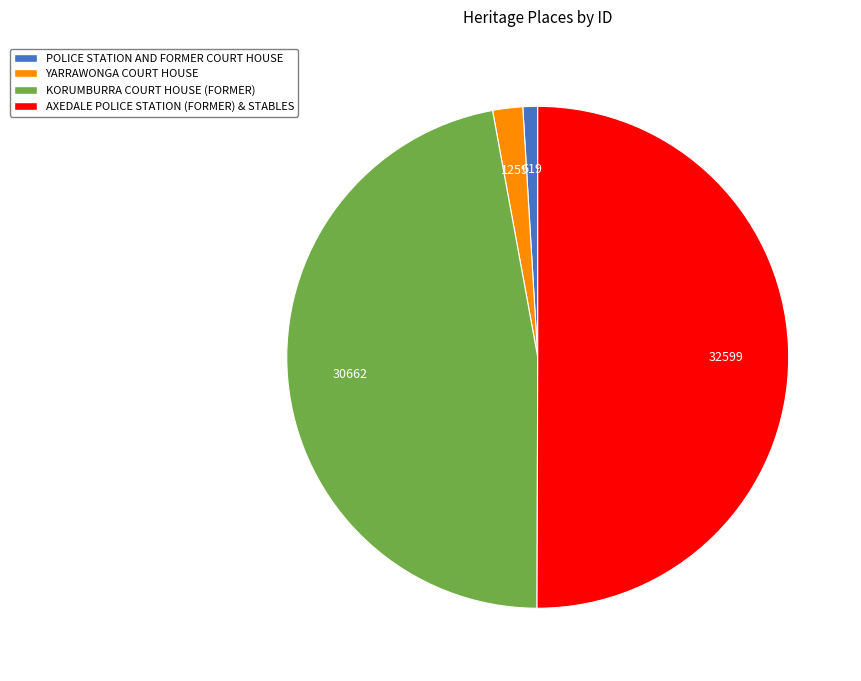

Do KORUMBURRA COURT HOUSE (FORMER) and POLICE STATION AND FORMER COURT HOUSE together represent more than half of the pie?

No